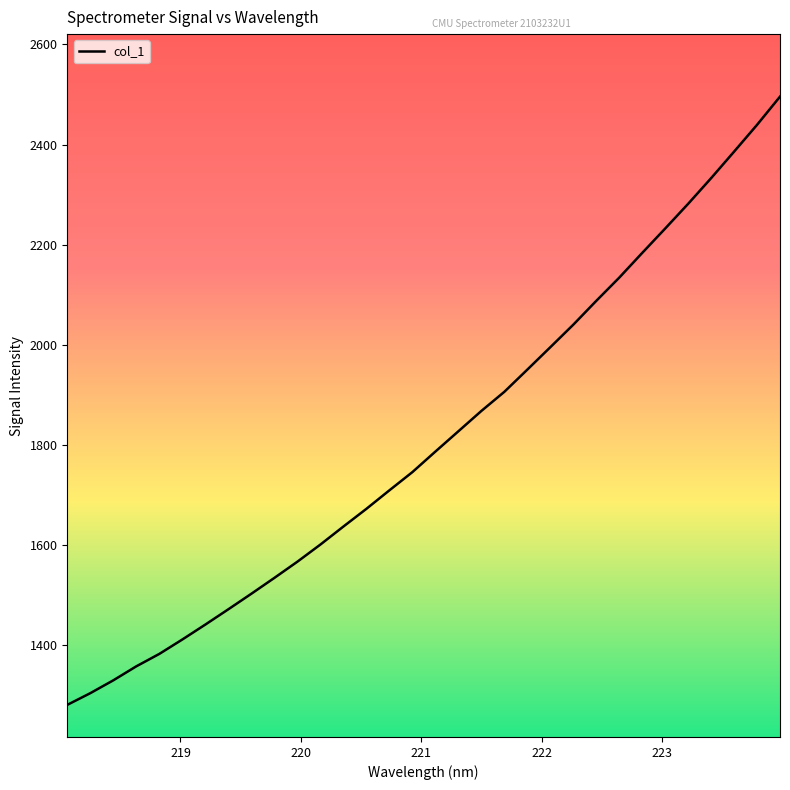

What is the maximum value shown in the chart?

2495.6